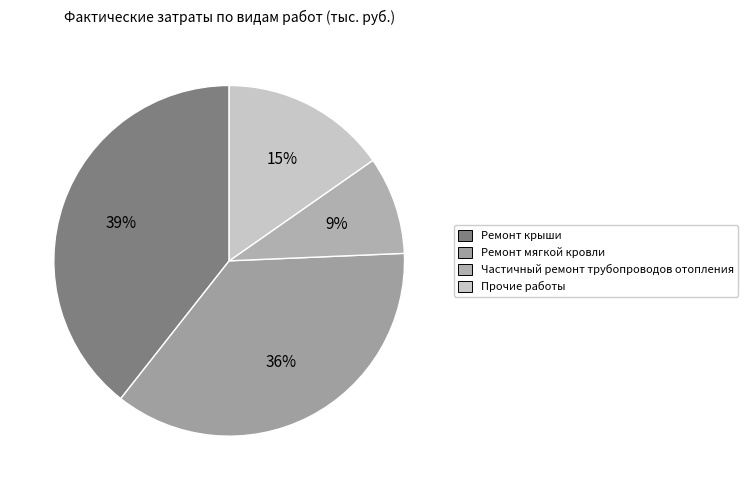

Count the number of slices in the pie.

4